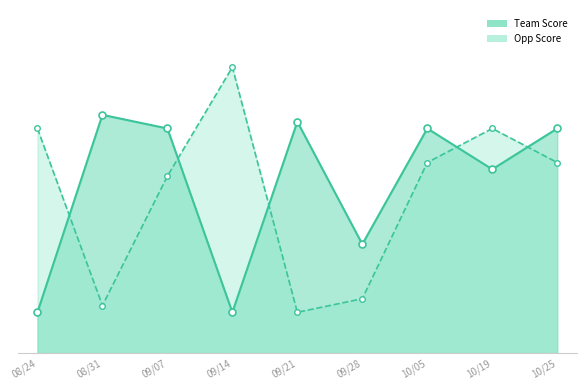

Reading right to left, transcribe all the data shown in this chart.

Team Score: 10/25=33	10/19=27	10/05=33	09/28=16	09/21=34	09/14=6	09/07=33	08/31=35	08/24=6
Opp Score: 10/25=28	10/19=33	10/05=28	09/28=8	09/21=6	09/14=42	09/07=26	08/31=7	08/24=33